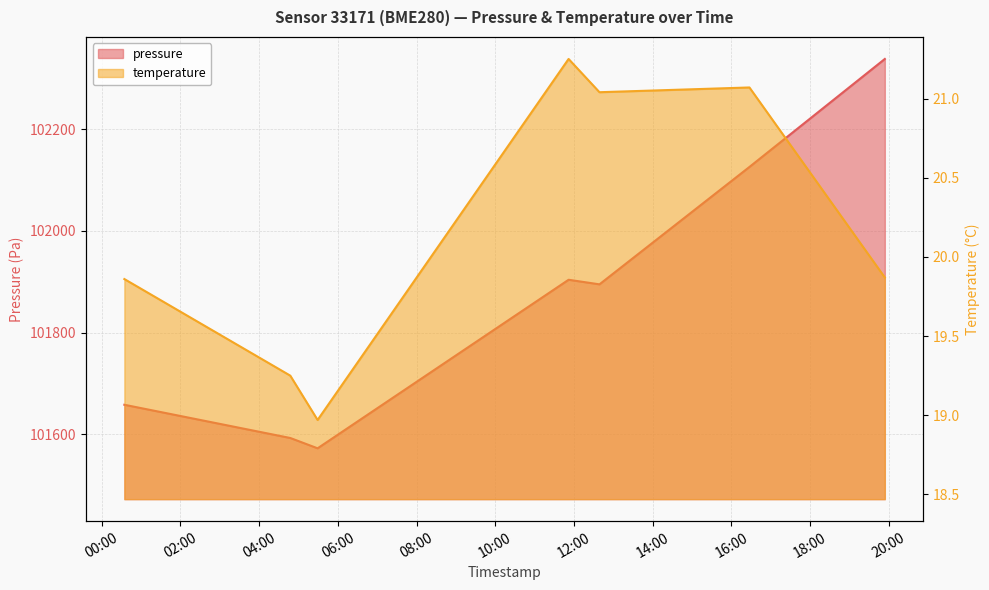

Which has a higher value, 2024-01-30T11:51:47 or 2024-01-30T00:34:27?

2024-01-30T11:51:47